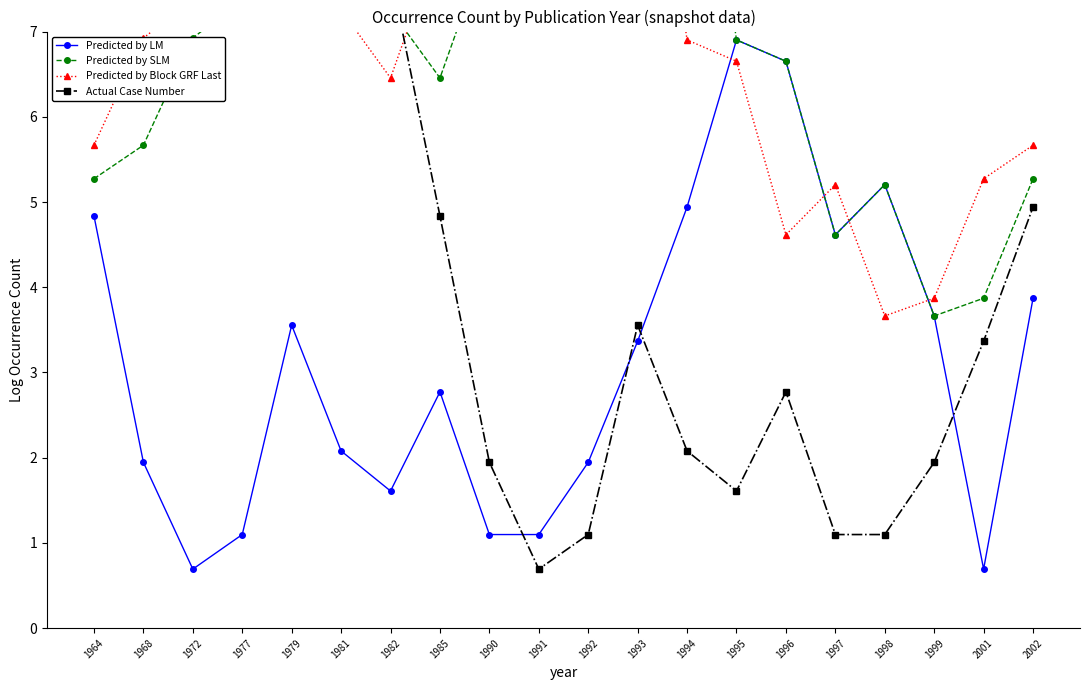

Count the number of categories in the chart.

20